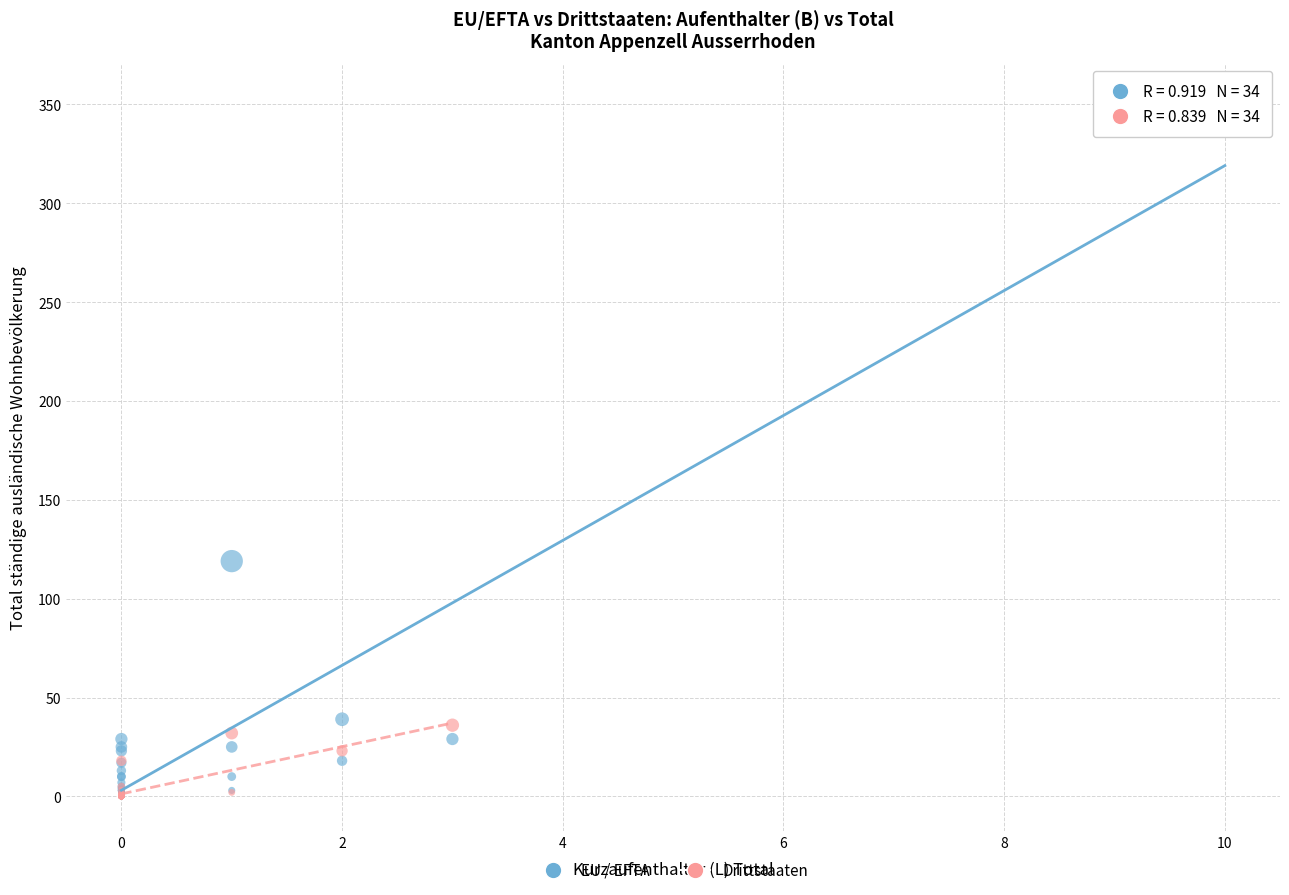

What are all the series names shown in the legend?

EU / EFTA, Drittstaaten